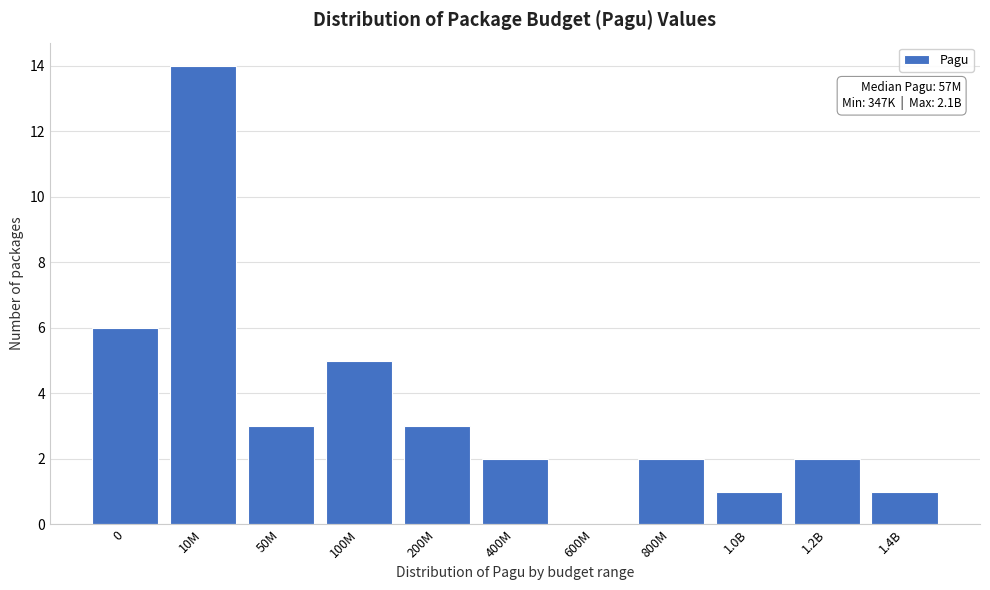

Reading left to right, list all the values displayed in this chart.

0=6	10M=14	50M=3	100M=5	200M=3	400M=2	600M=0	800M=2	1.0B=1	1.2B=2	1.4B=1